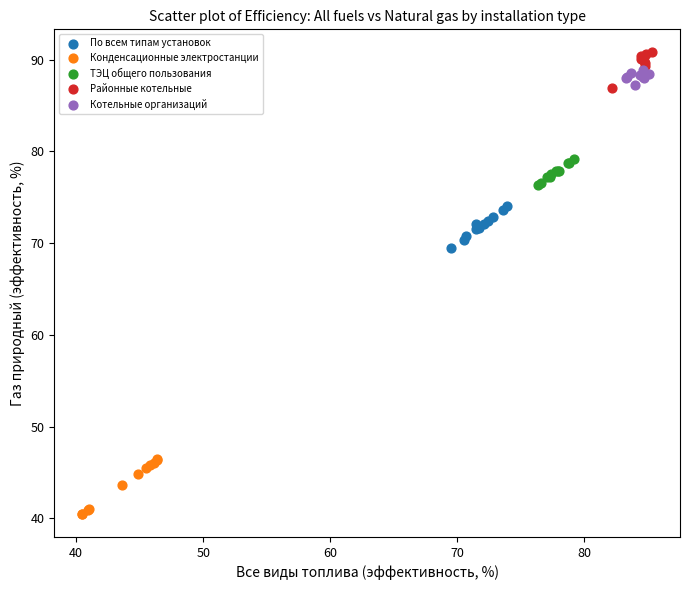

Which series contains the lowest Y value?

Конденсационные электростанции